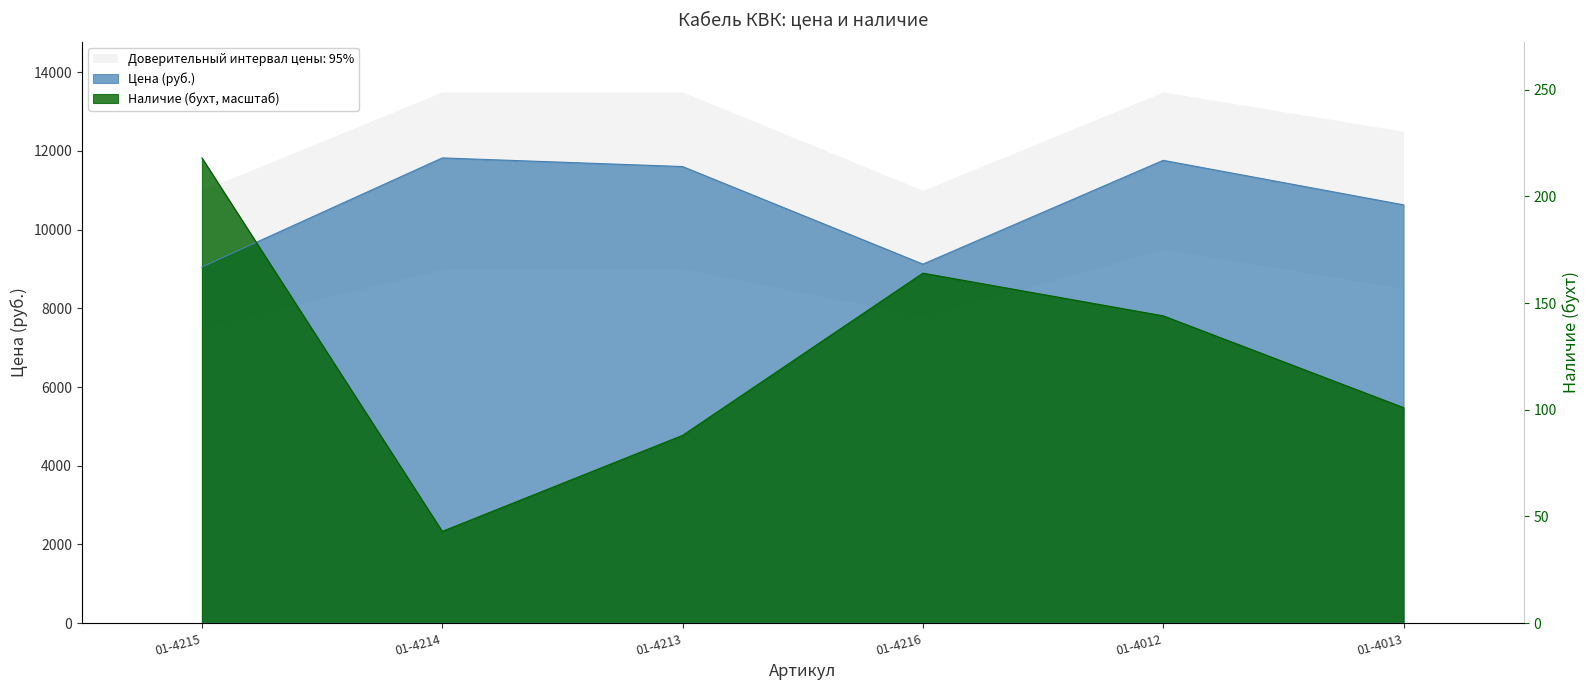

What is the sum of all Наличие values?

41106.9